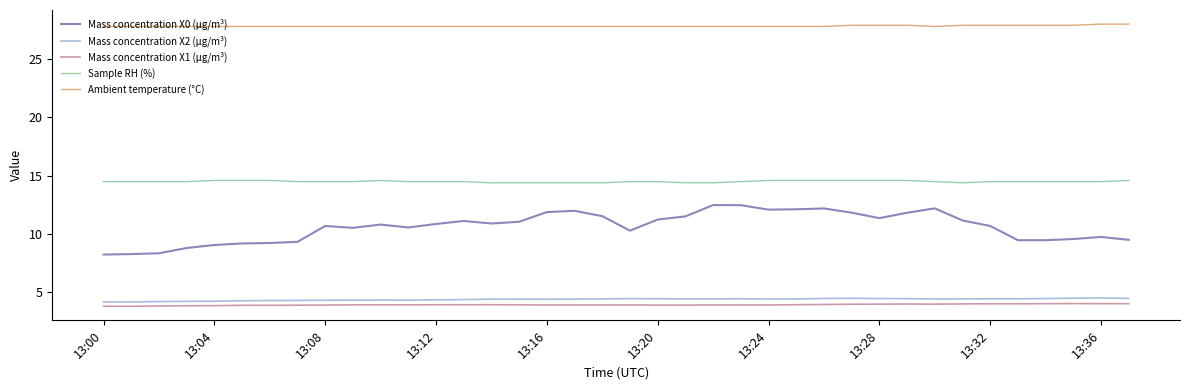

True or false: Mass concentration X1 (μg/m³) and Sample RH (%) intersect in this chart.

False